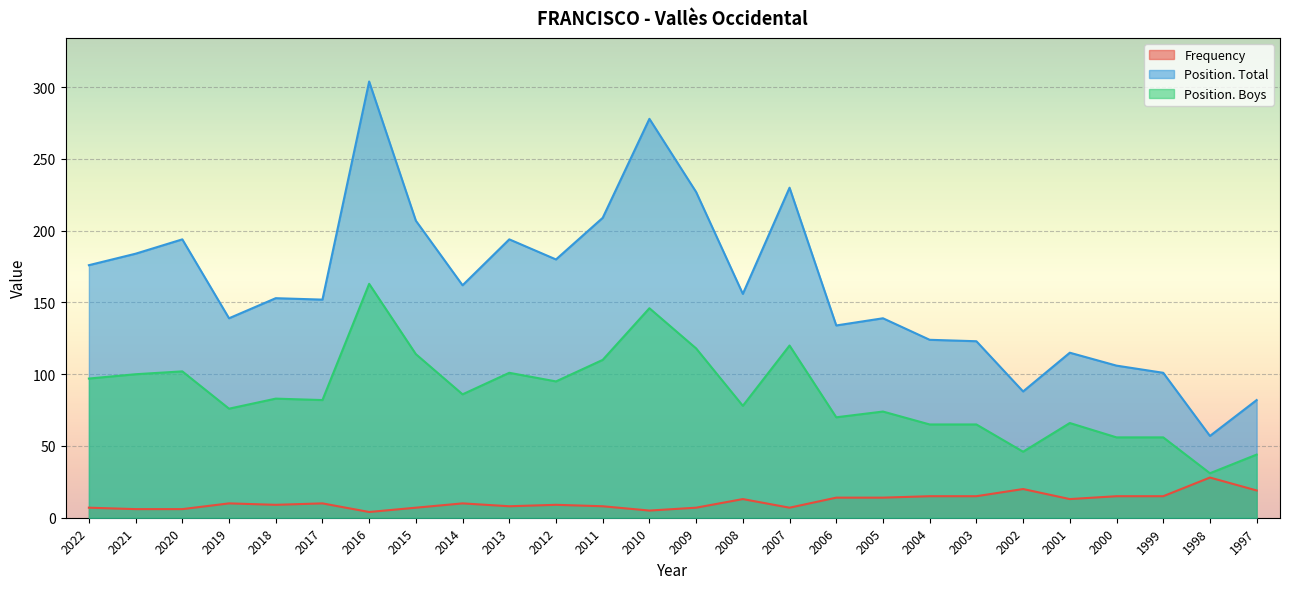

Where is the first local maximum for Frequency?

2019